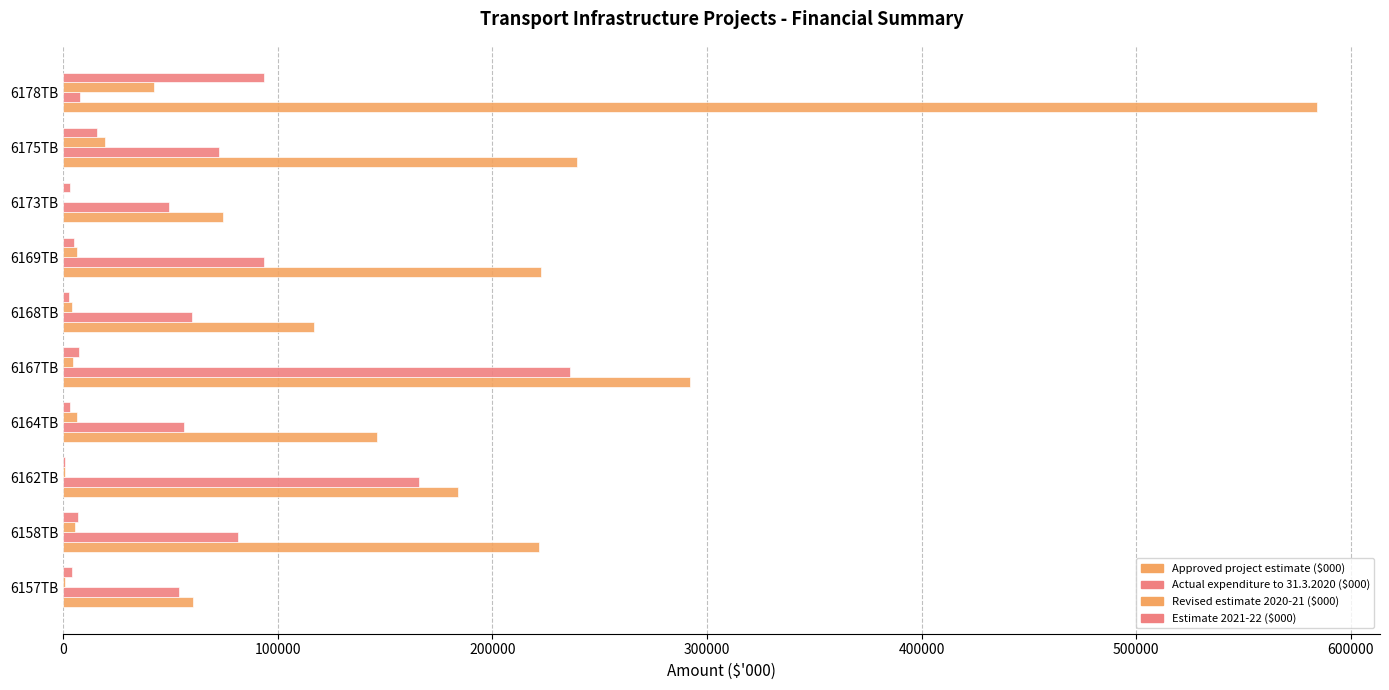

What is the maximum value shown in the chart?

584400